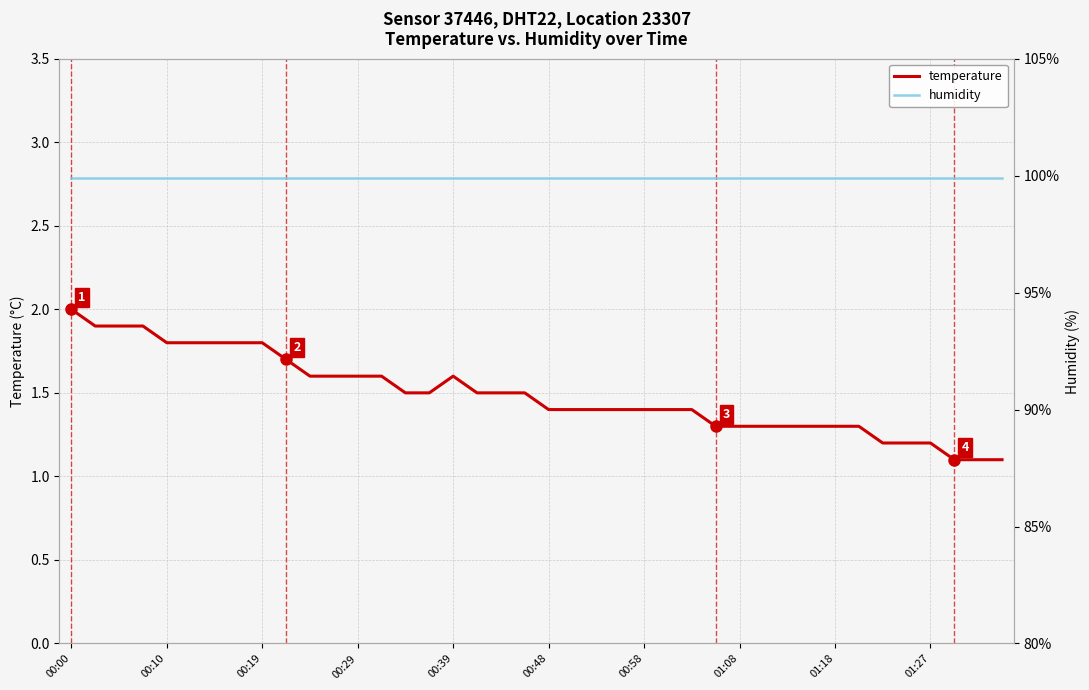

At which label does humidity reach its minimum?

00:00